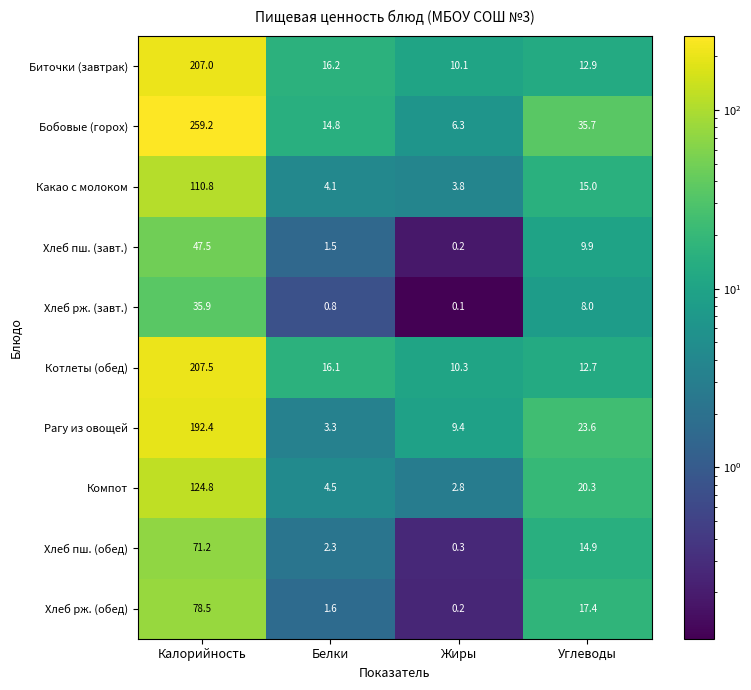

At which label does Бобовые (горох) first exceed 35?

Калорийность